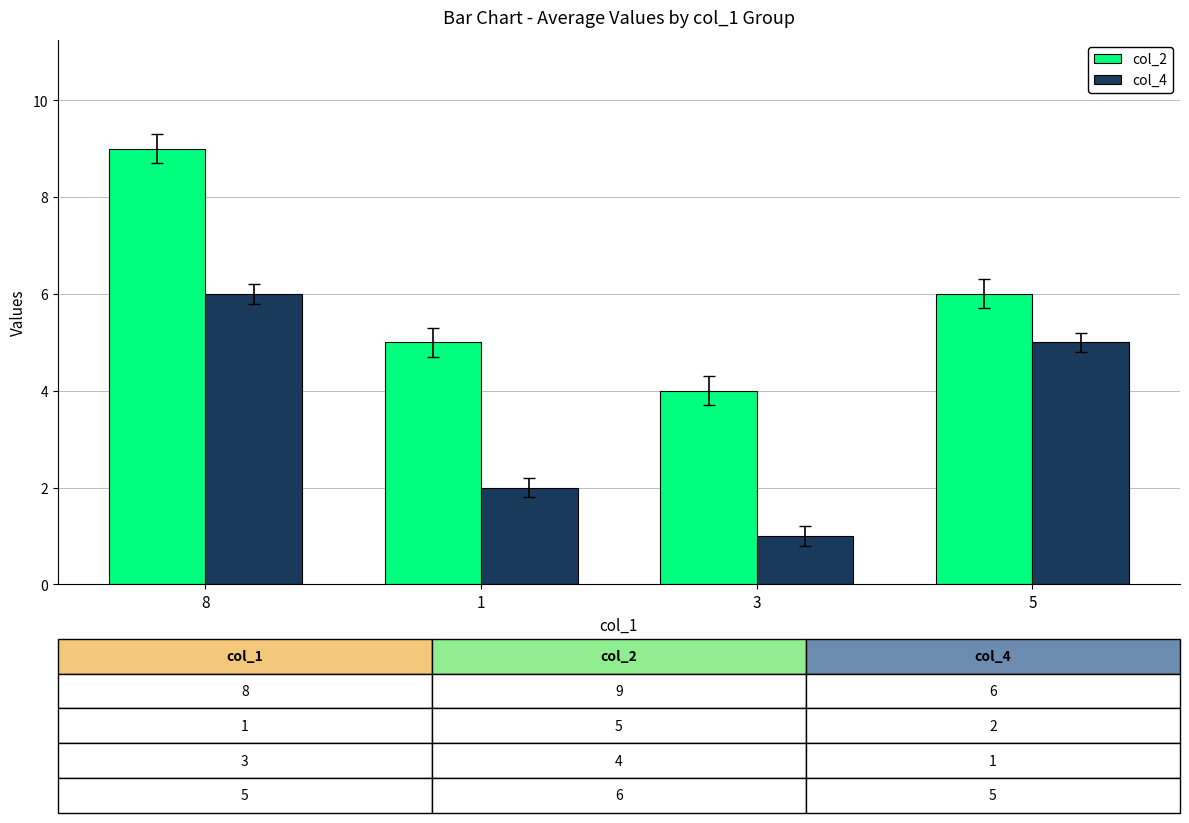

What is the greatest value displayed?

9